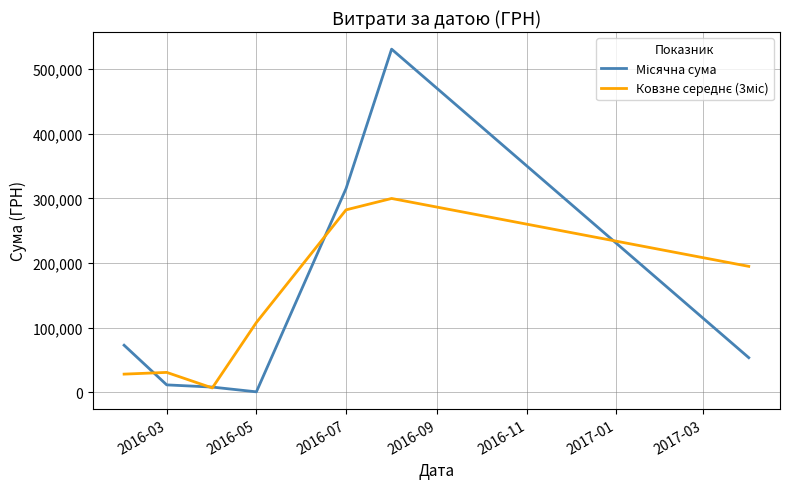

In Ковзне середнє (3міс), how many points are higher than both neighbors (excluding endpoints)?

2